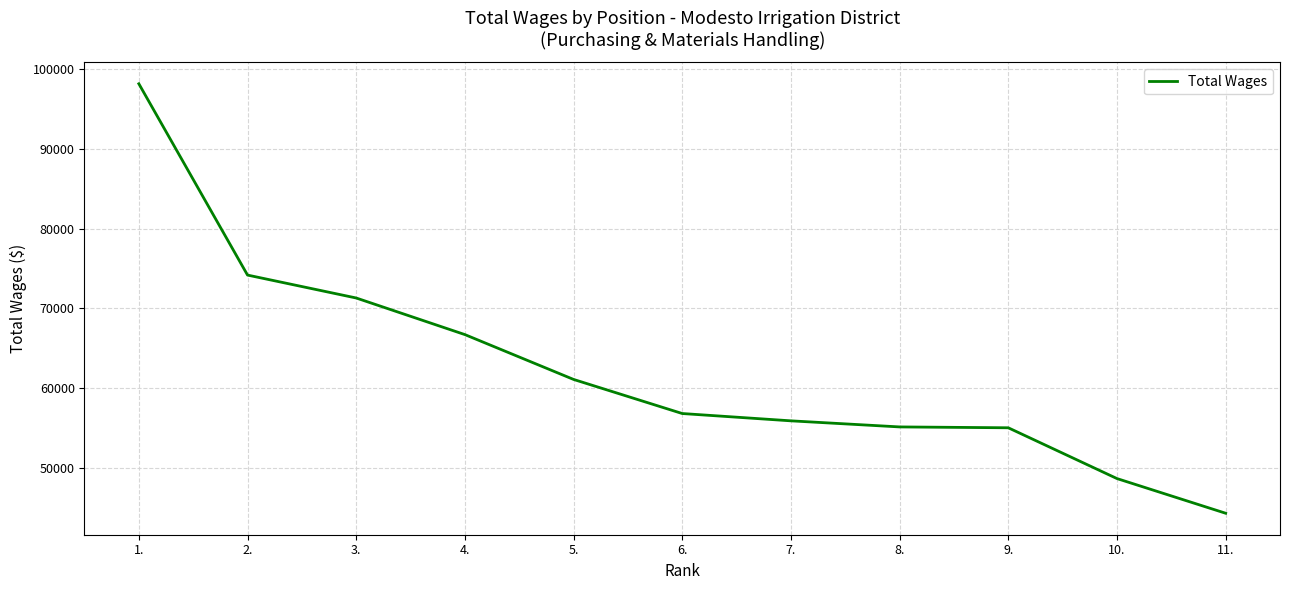

What is the difference between the maximum and minimum values?

53871